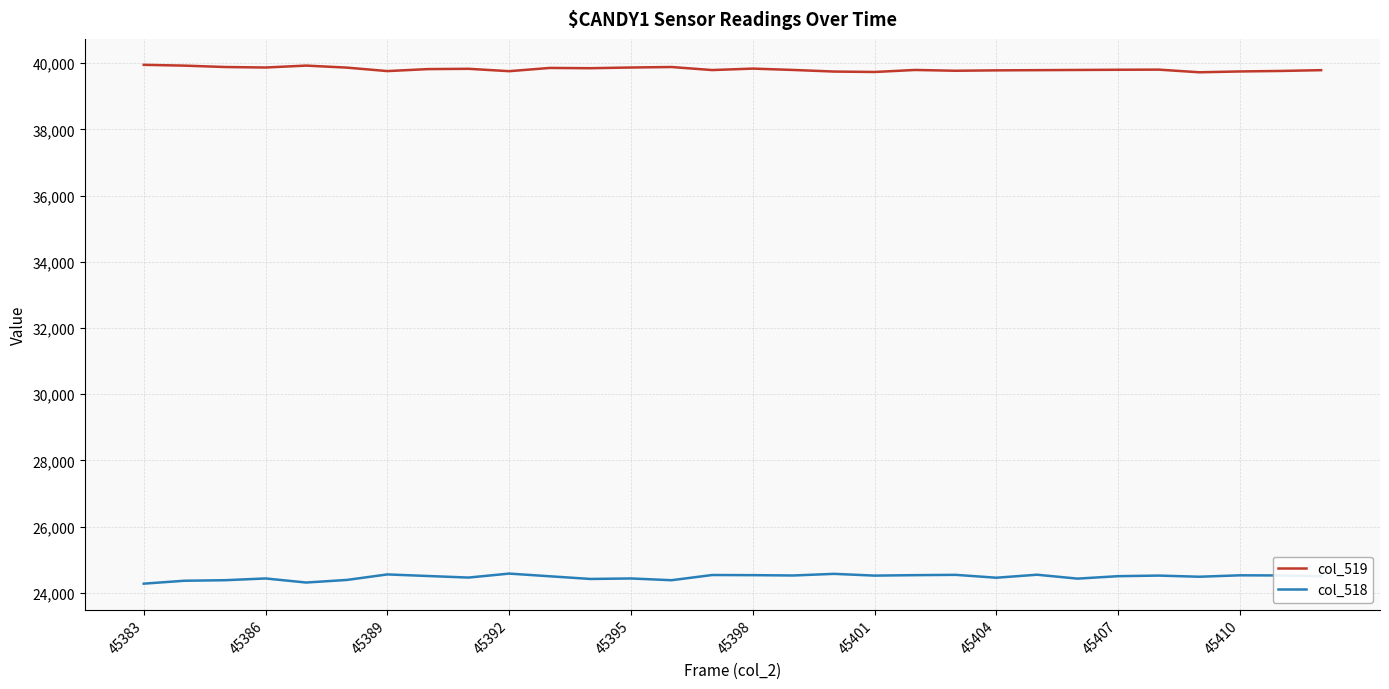

List the series in order of their peak value, highest first.

col_519, col_518